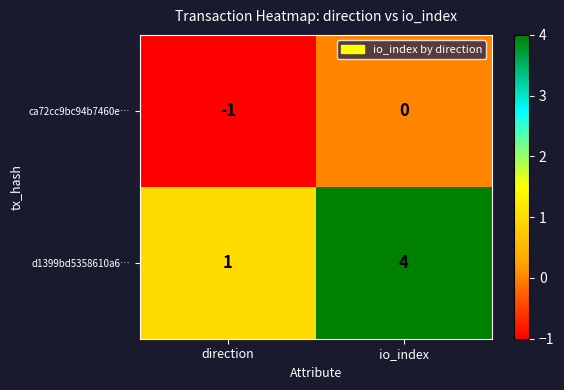

Reading left to right, what are all the values shown in this chart?

ca72cc9bc94b7460e…: -1	0
d1399bd5358610a6…: 1	4